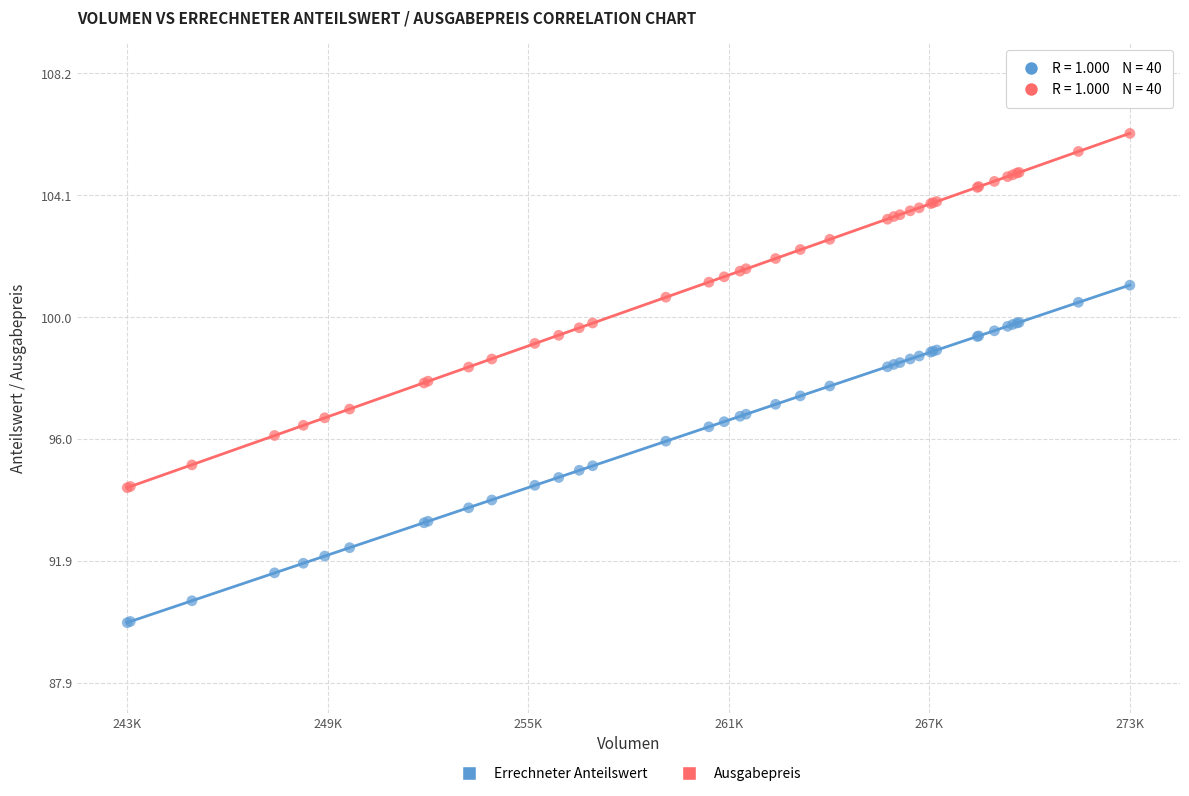

What are all the series names shown in the legend?

Errechneter Anteilswert, Ausgabepreis